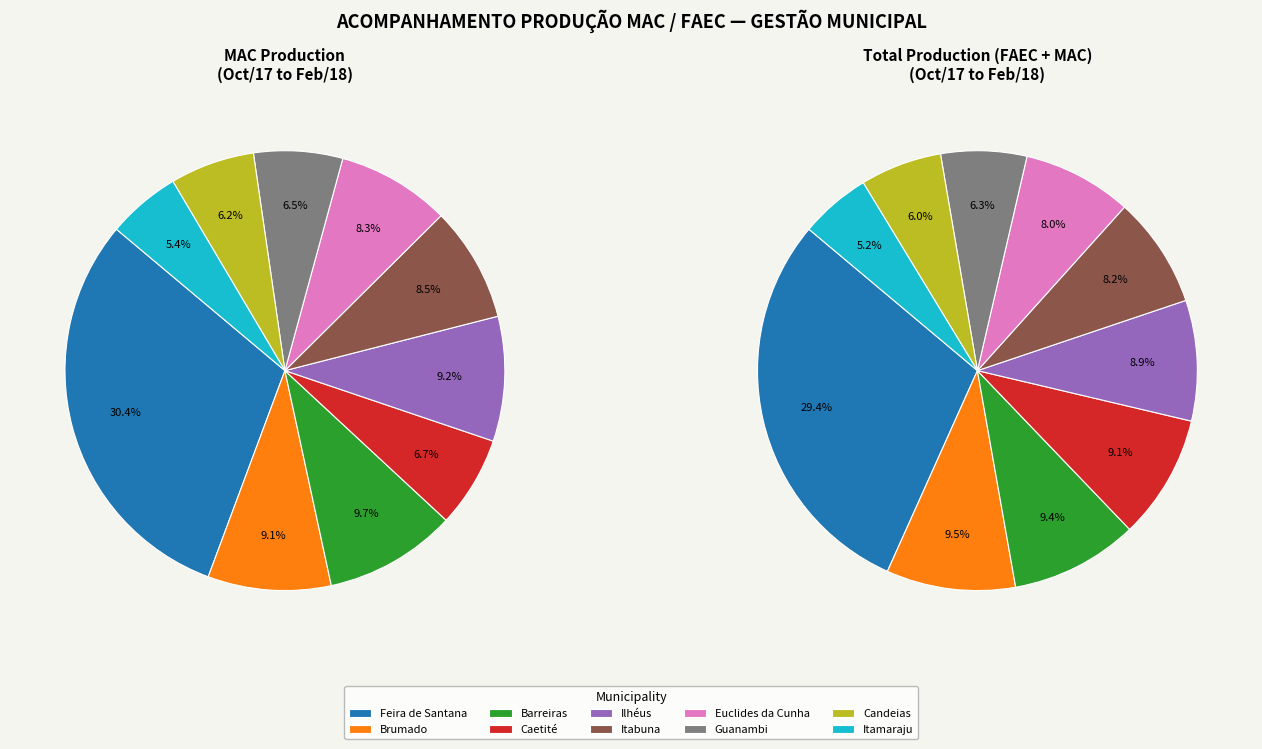

Which series has the largest range (max minus min)?

DE OUT/17 A FEV/18 MAC